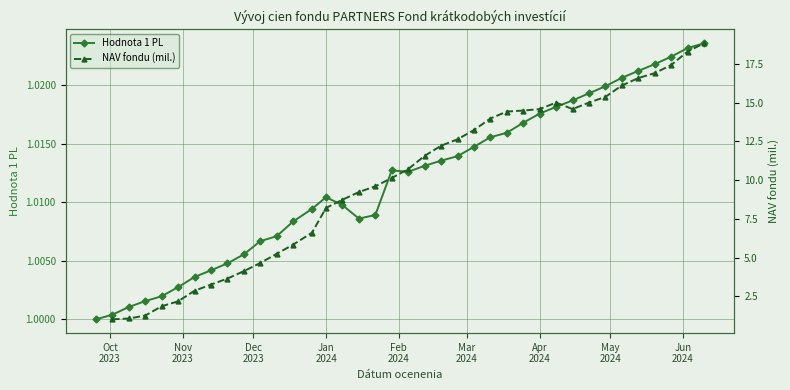

True or false: Hodnota 1 PL and NAV fondu (mil.) cross at least once.

False